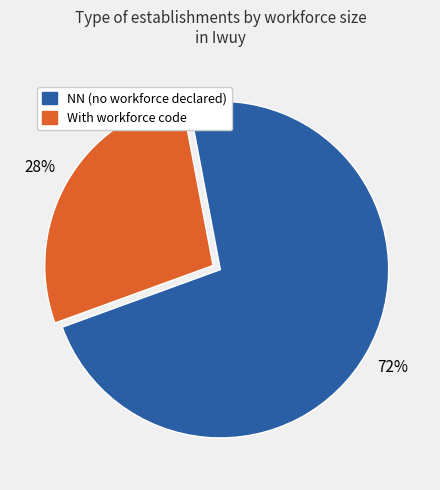

How many slices are in this pie chart?

2